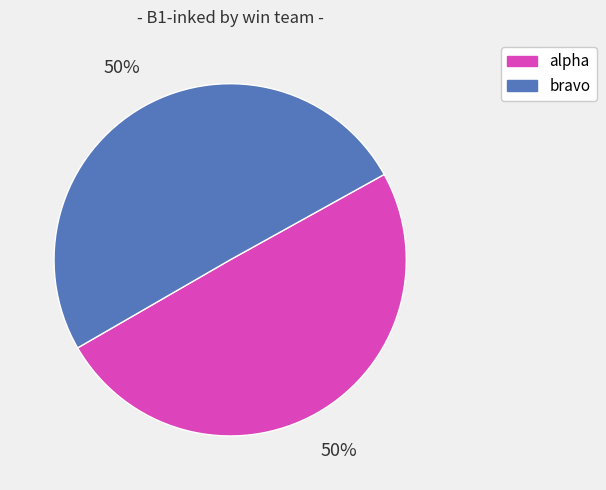

What is the ratio of the value at bravo to the value at alpha?

1.0